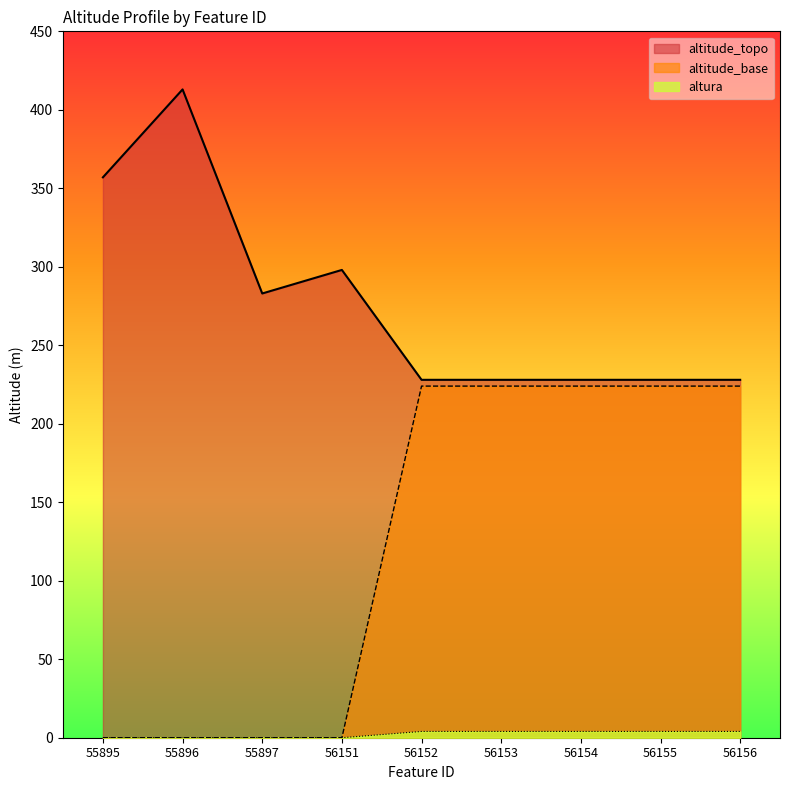

Which series has the largest total across all categories?

altitude_topo